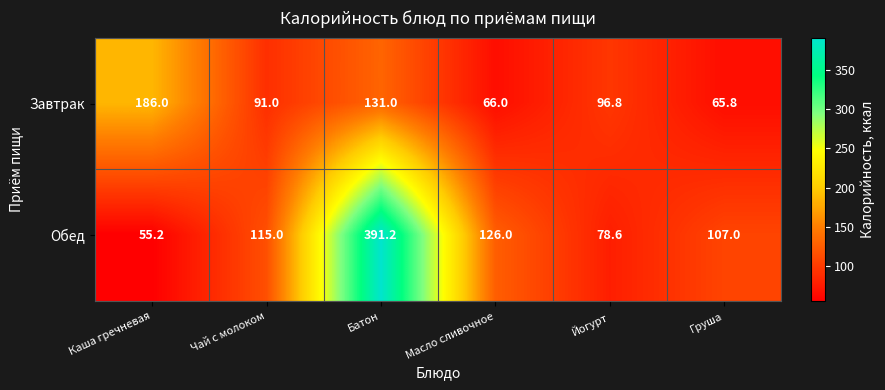

Reading right to left, list all the values displayed in this chart.

Завтрак: 65.8	96.8	66.0	131.0	91.0	186.0
Обед: 107.0	78.6	126.0	391.2	115.0	55.2